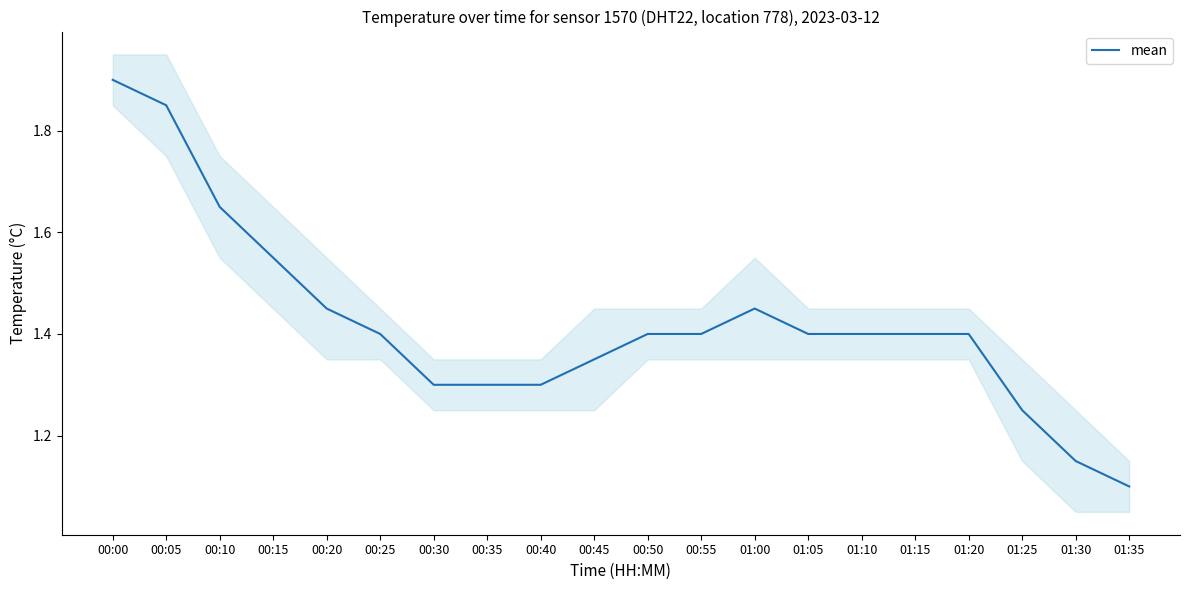

What is the value of the 11th point from the left?

1.4